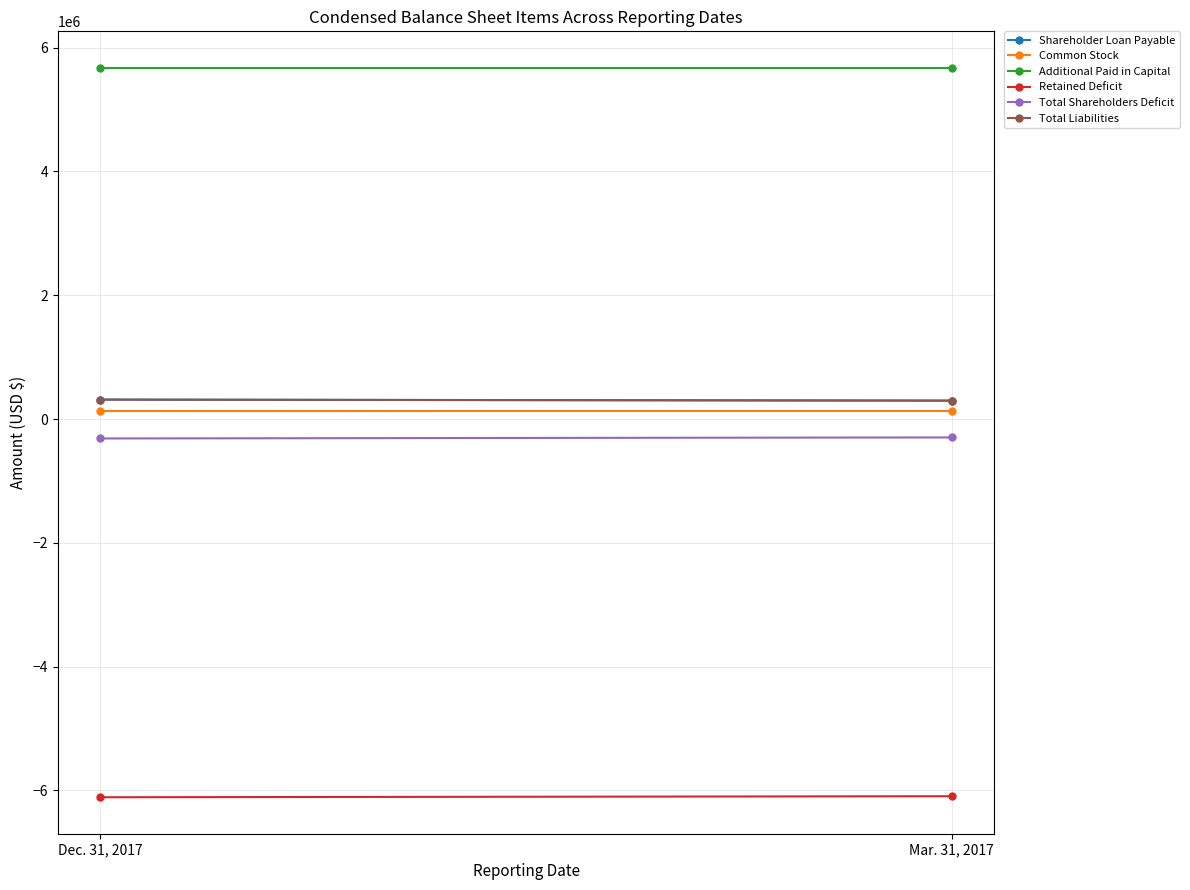

What is the difference between the Retained Deficit values at Mar. 31, 2017 and Dec. 31, 2017?

16606